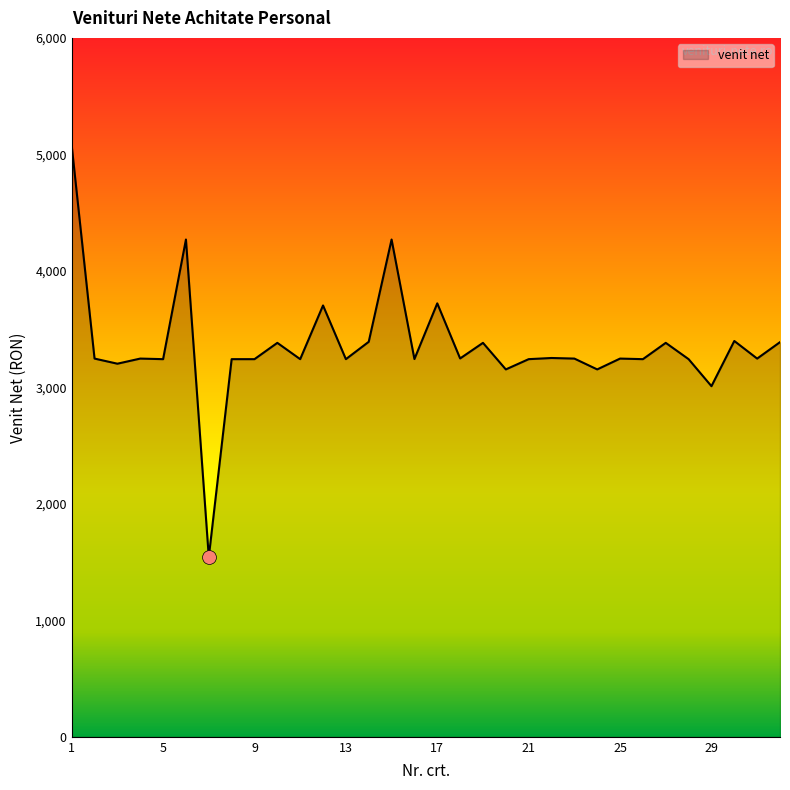

What is the minimum value shown in the chart?

1543